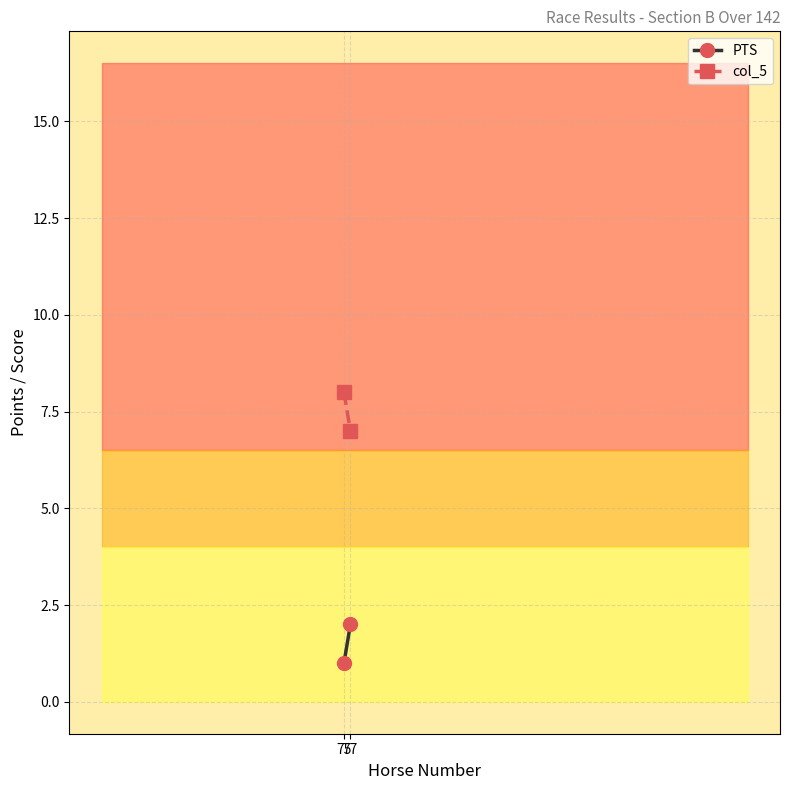

List the labels in order of PTS value, largest first.

77, 75